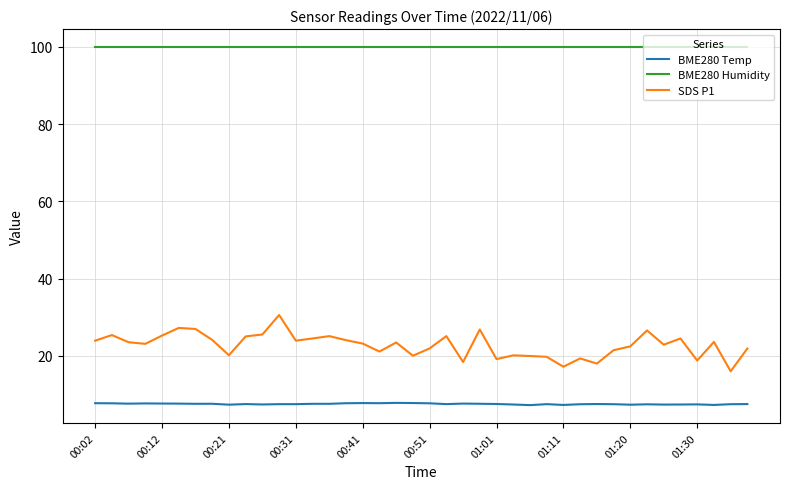

Which series has the widest spread of values?

SDS P1